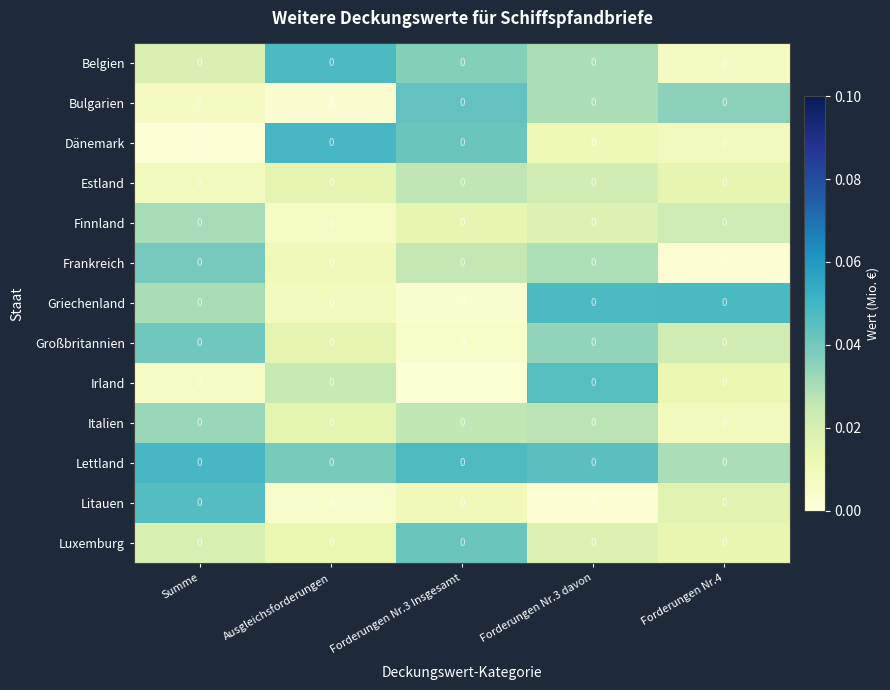

Rank the series by their maximum value, from highest to lowest.

Dänemark, Lettland, Griechenland, Belgien, Litauen, Irland, Bulgarien, Luxemburg, Großbritannien, Frankreich, Italien, Finnland, Estland